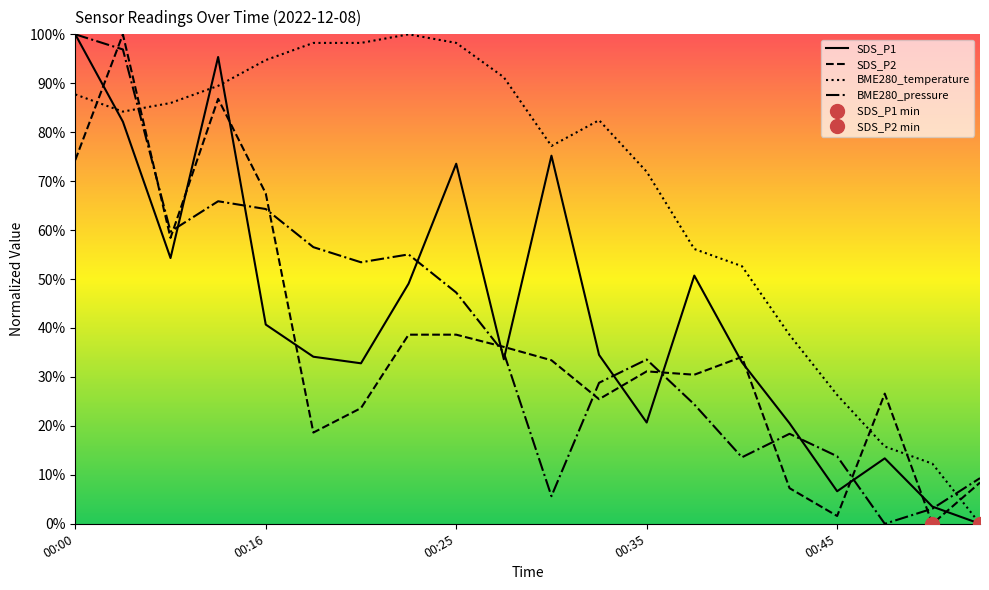

Which series changed the most between 00:03 and 00:16?

SDS_P1